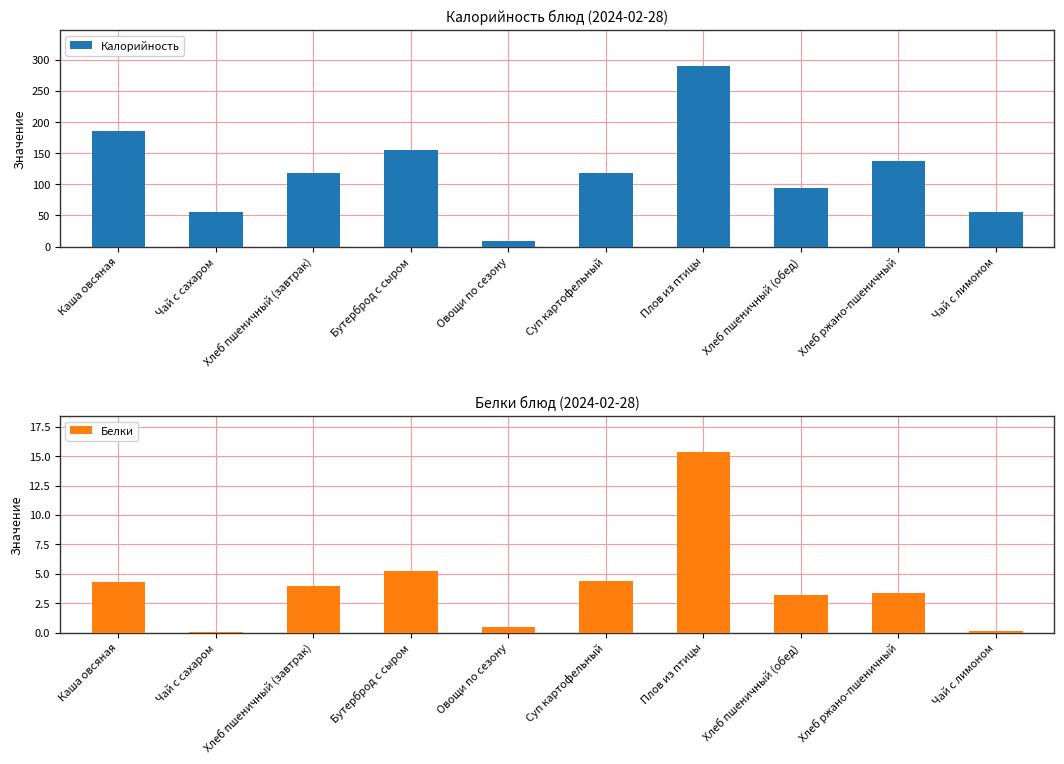

What are all the series names shown in the legend?

Калорийность, Белки